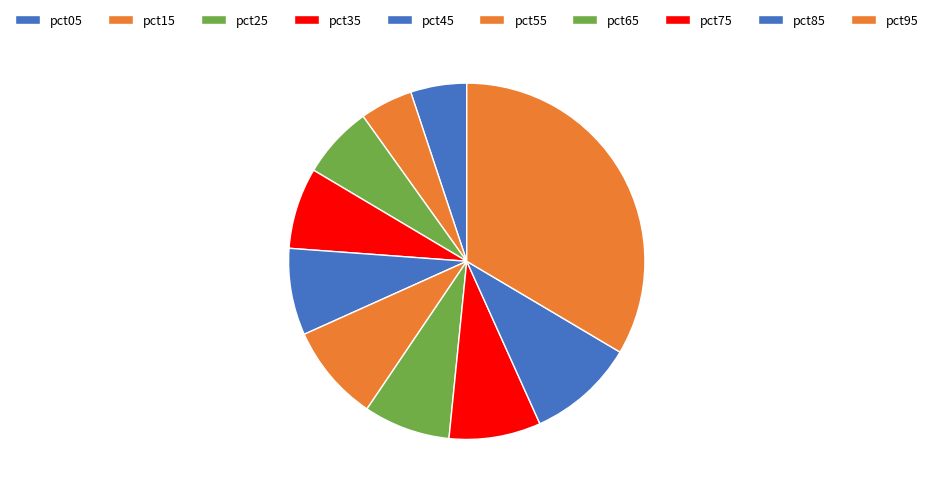

The pct05 slice represents 12% of the pie. True or false?

False